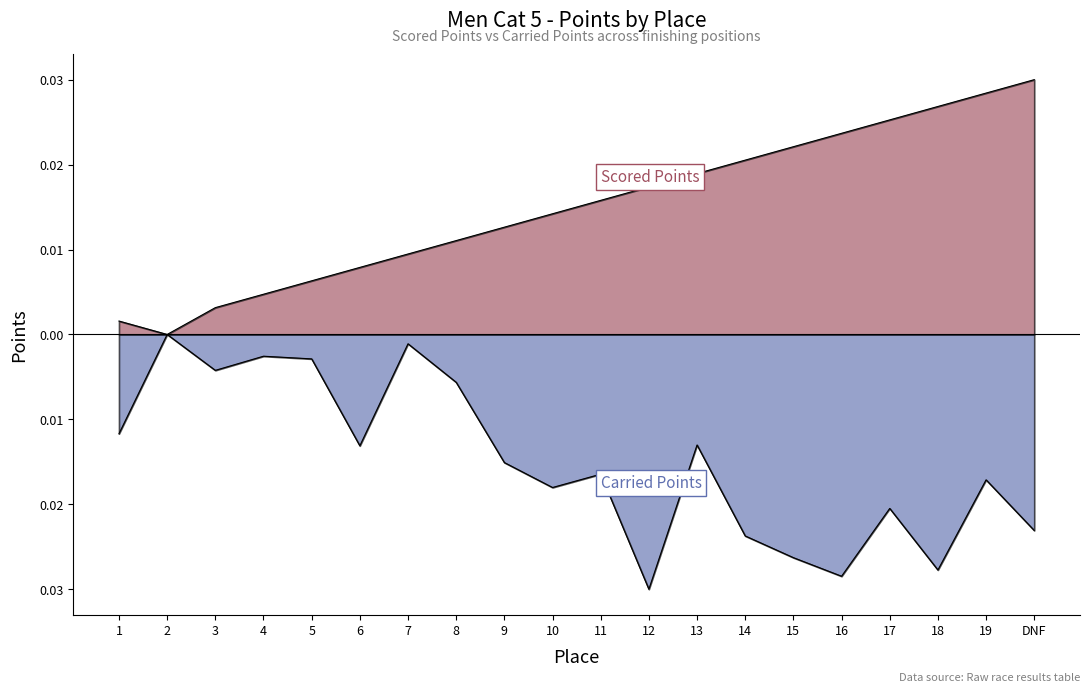

At 1, list the series in order from smallest to largest.

Carried Points, Scored Points